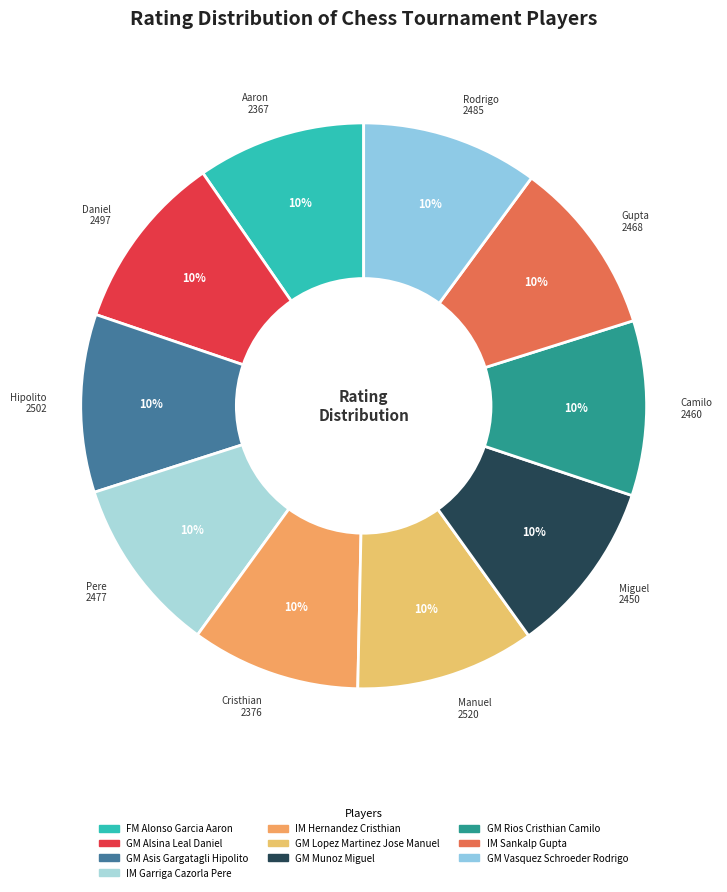

Does any single category account for the majority?

No